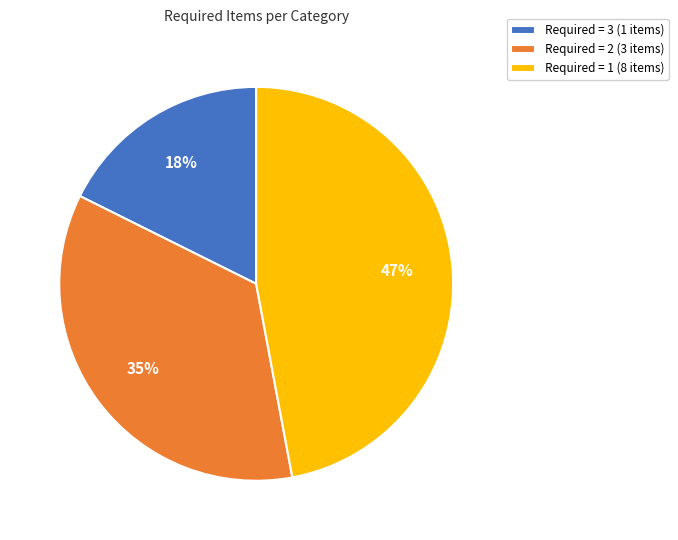

Is there any slice that represents more than half of the pie?

No